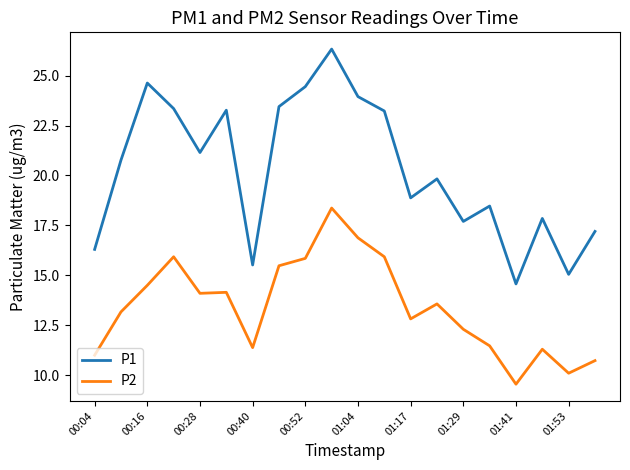

At how many categories does at least one series exceed 23?

8